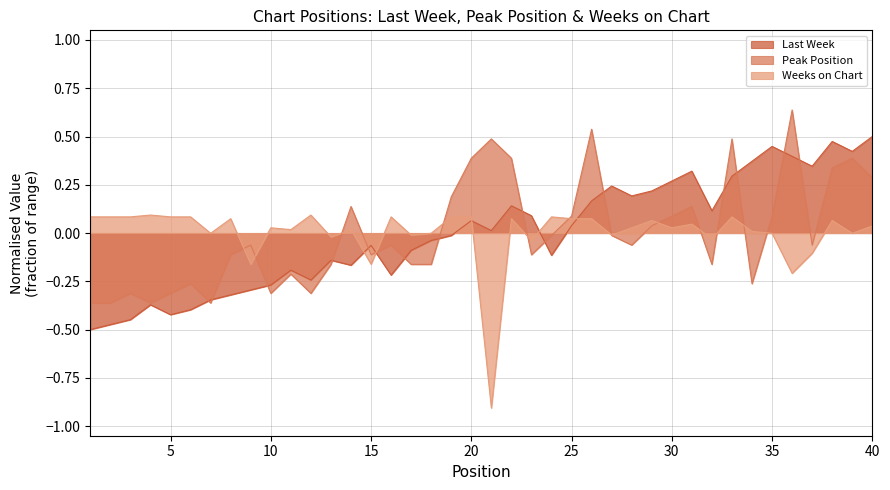

What are all the series names shown in the legend?

Last Week, Peak Position, Weeks on Chart